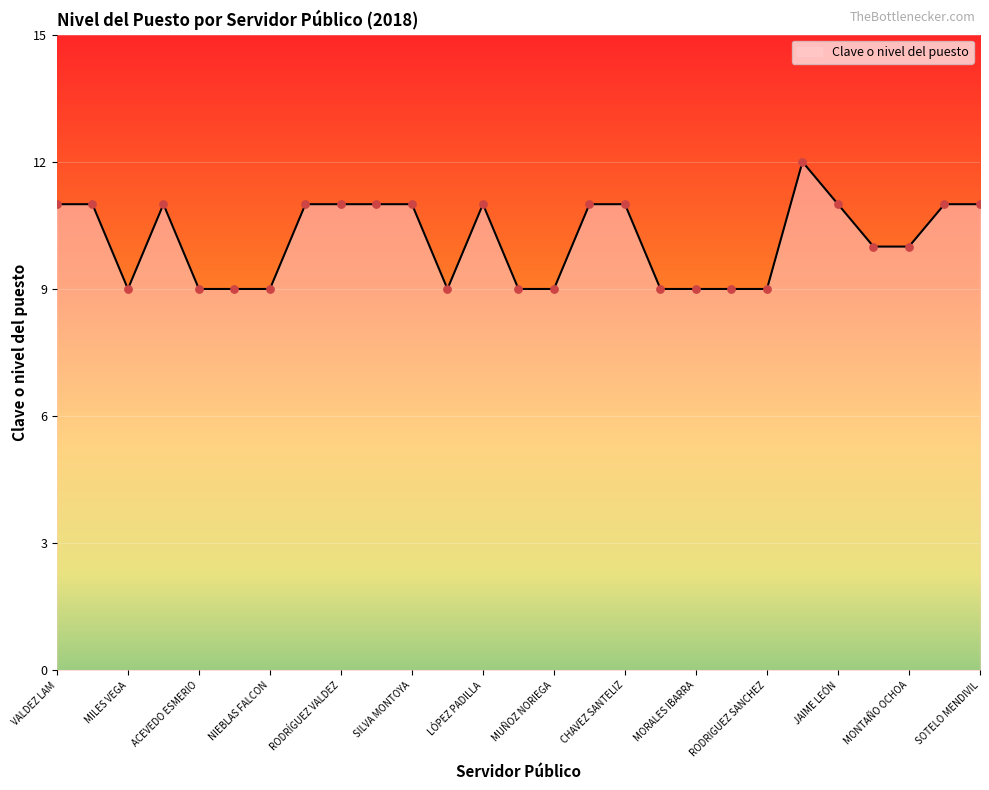

What is the difference between the maximum and minimum values?

3